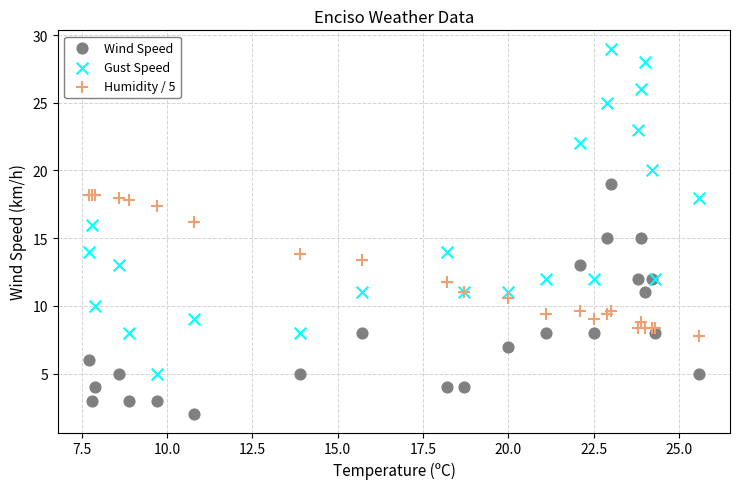

Which series has the widest spread of Y values?

Gust Speed